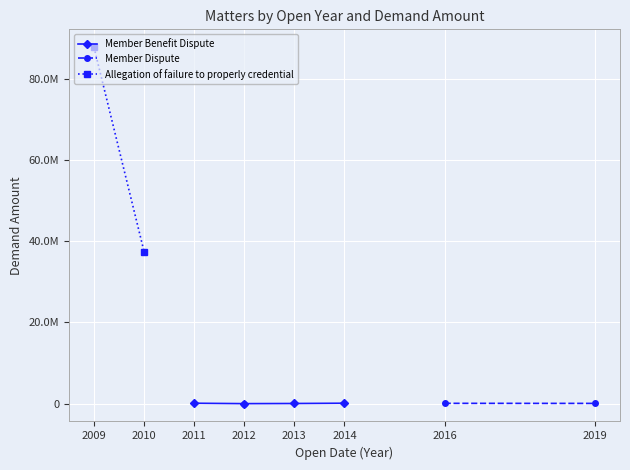

Which label corresponds to the largest value in the chart?

2009